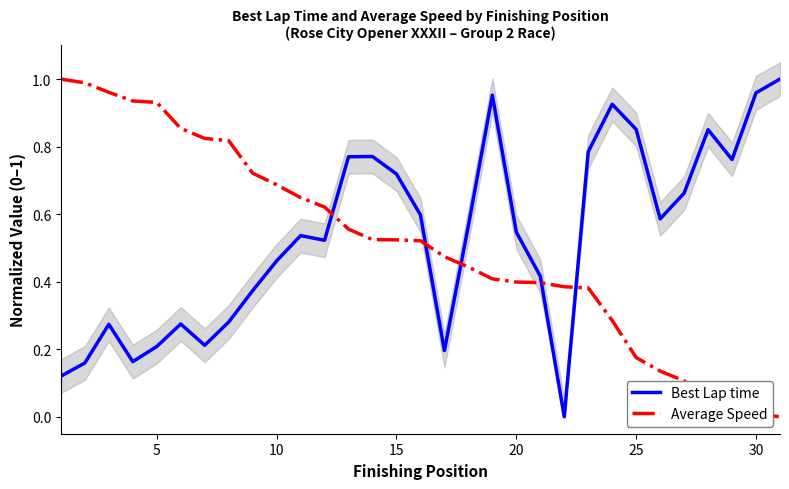

True or false: Average Speed has more than 1 interior local peaks.

False